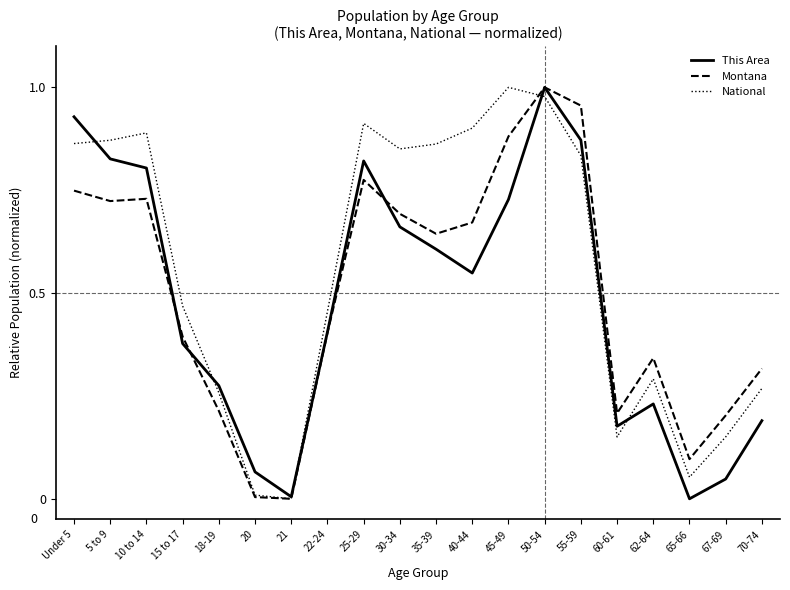

At which category is the sum across all series the highest?

50-54